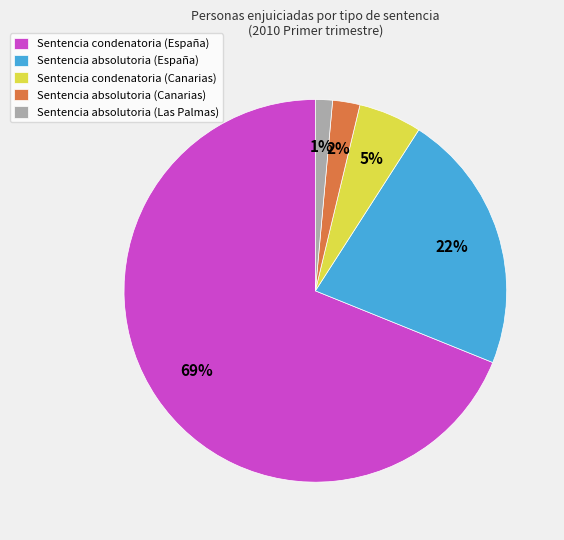

What is the majority slice?

Sentencia condenatoria (España)